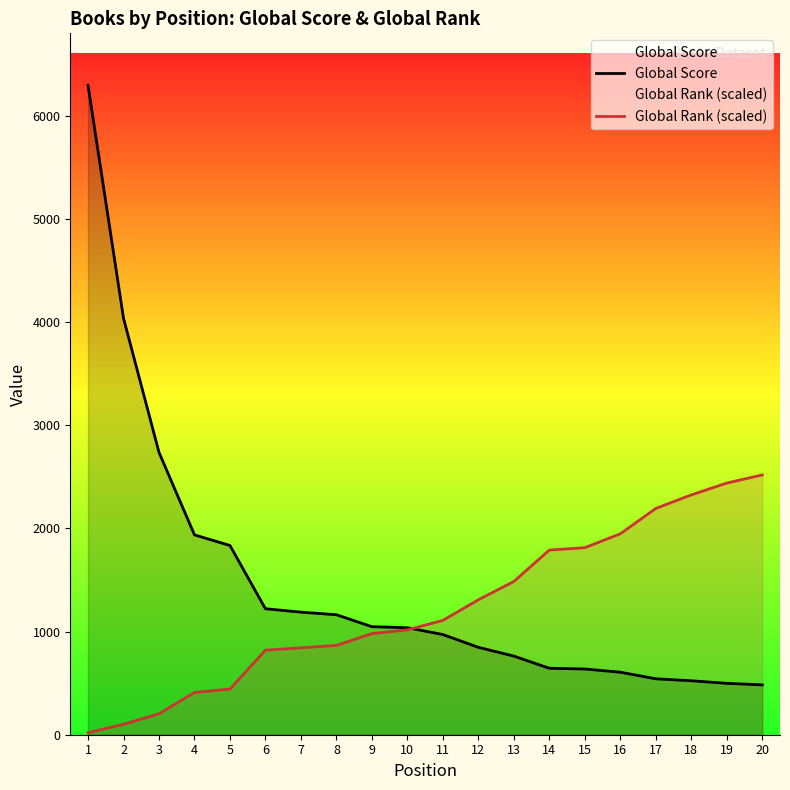

Reading left to right, what are all the values shown in this chart?

Global Score: 6295.0	4037.0	2737.0	1937.0	1834.0	1221.0	1188.0	1163.0	1047.0	1037.0	971.0	847.0	762.0	644.0	637.0	606.0	542.0	523.0	498.0	483.0
Global Rank (scaled): 19.7	101.6	203.3	409.8	442.6	819.7	842.6	865.6	980.3	1016.4	1108.2	1308.2	1485.2	1790.1	1813.1	1947.5	2193.4	2324.6	2439.3	2518.0